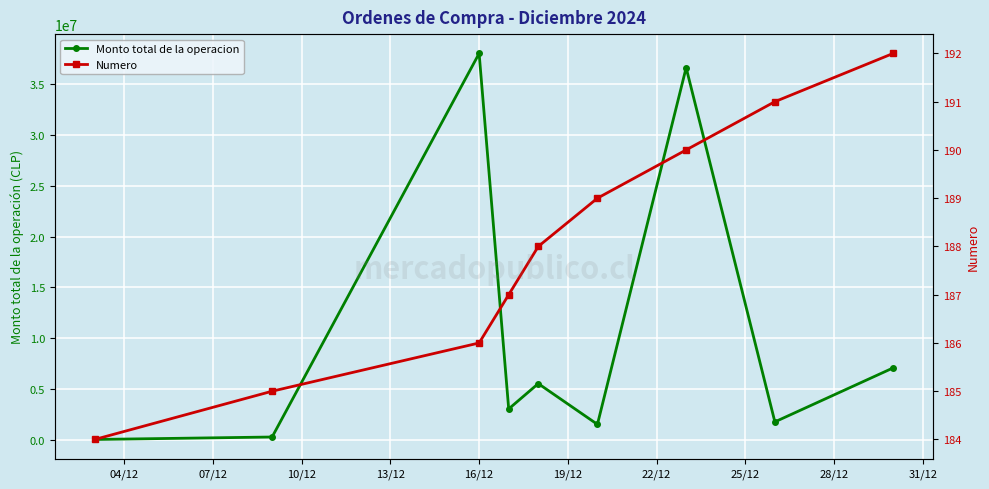

Reading right to left, extract all data points from this chart.

Monto total de la operacion: 7089999.8	1785000.0	36589999.8	1539679.1	5545400.0	3057175.5	37994445.0	297500.0	55452.8
Numero: 192.0	191.0	190.0	189.0	188.0	187.0	186.0	185.0	184.0